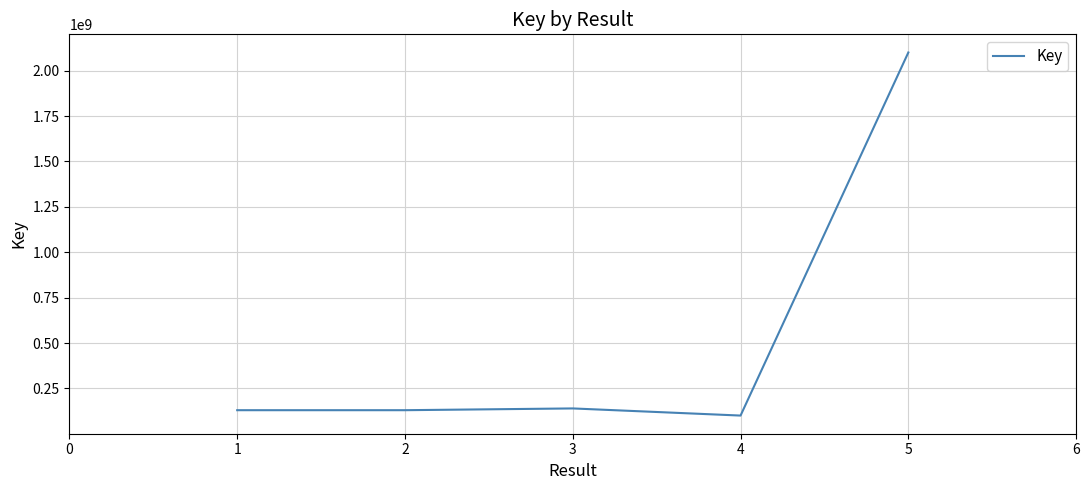

How many categories are shown in the chart?

5